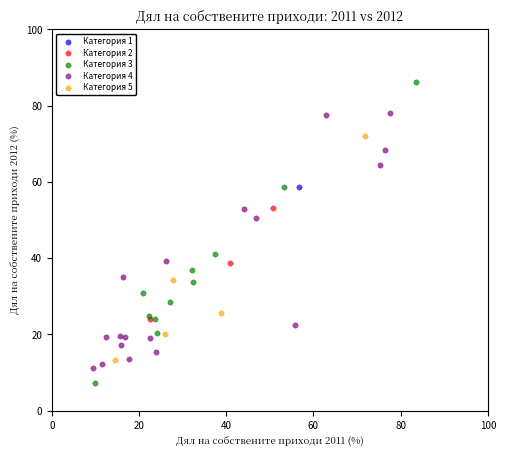

Which series contains the lowest Y value?

Категория 3